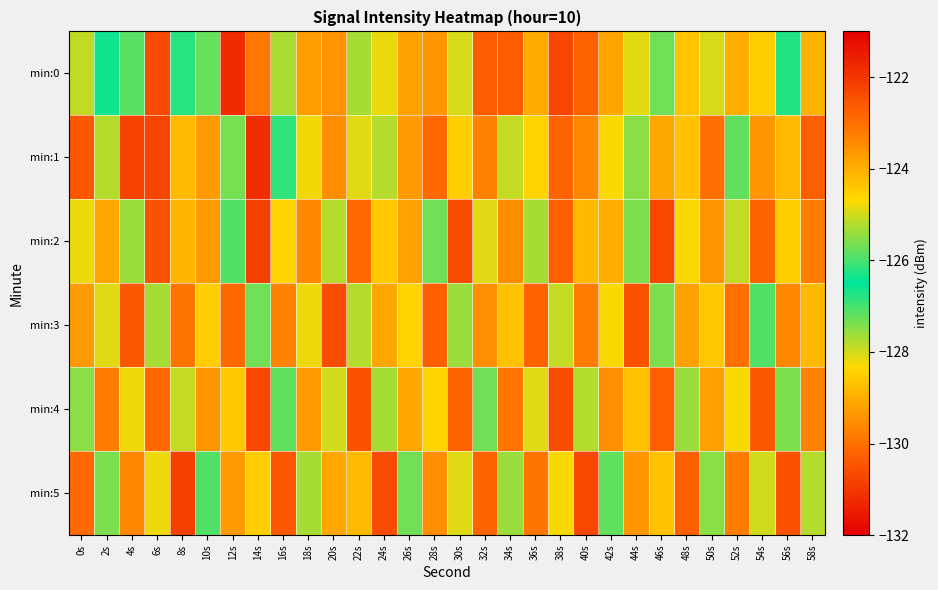

At how many categories does at least one series exceed -125?

1